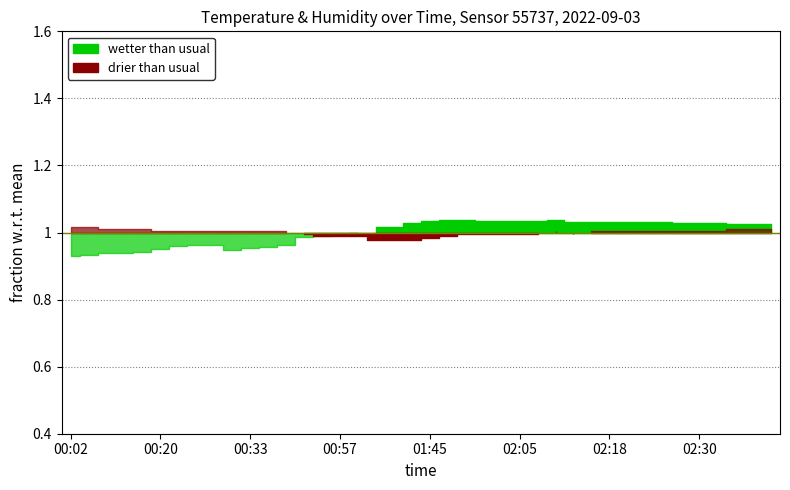

Where is the first local minimum for humidity?

00:31